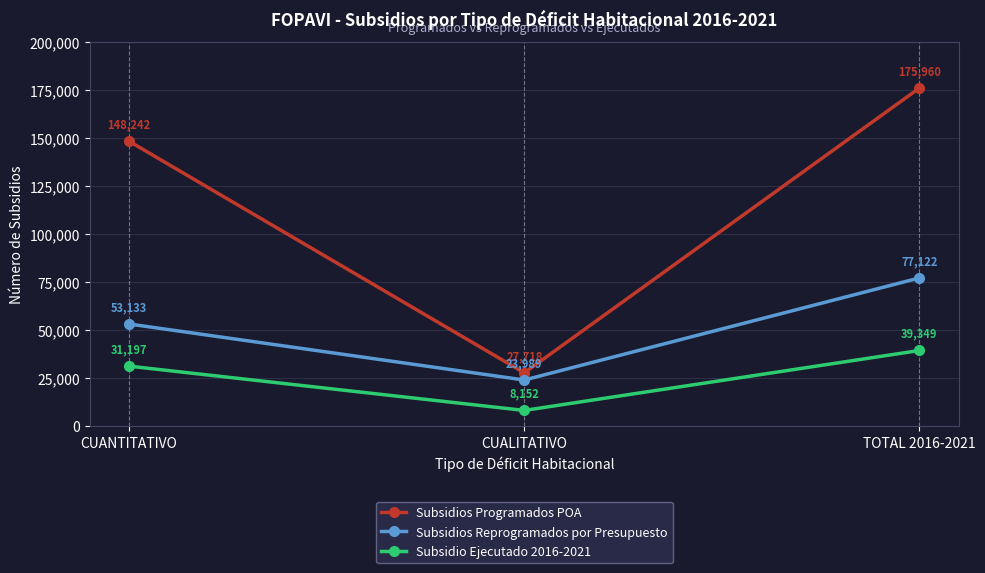

What is the total value across all series at CUANTITATIVO?

232572